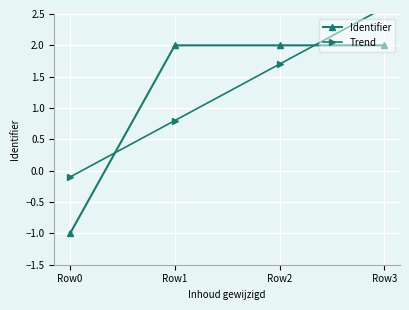

Reading right to left, what are all the values shown in this chart?

Identifier: 2.0	2.0	2.0	-1.0
Trend: 2.6	1.7	0.8	-0.1